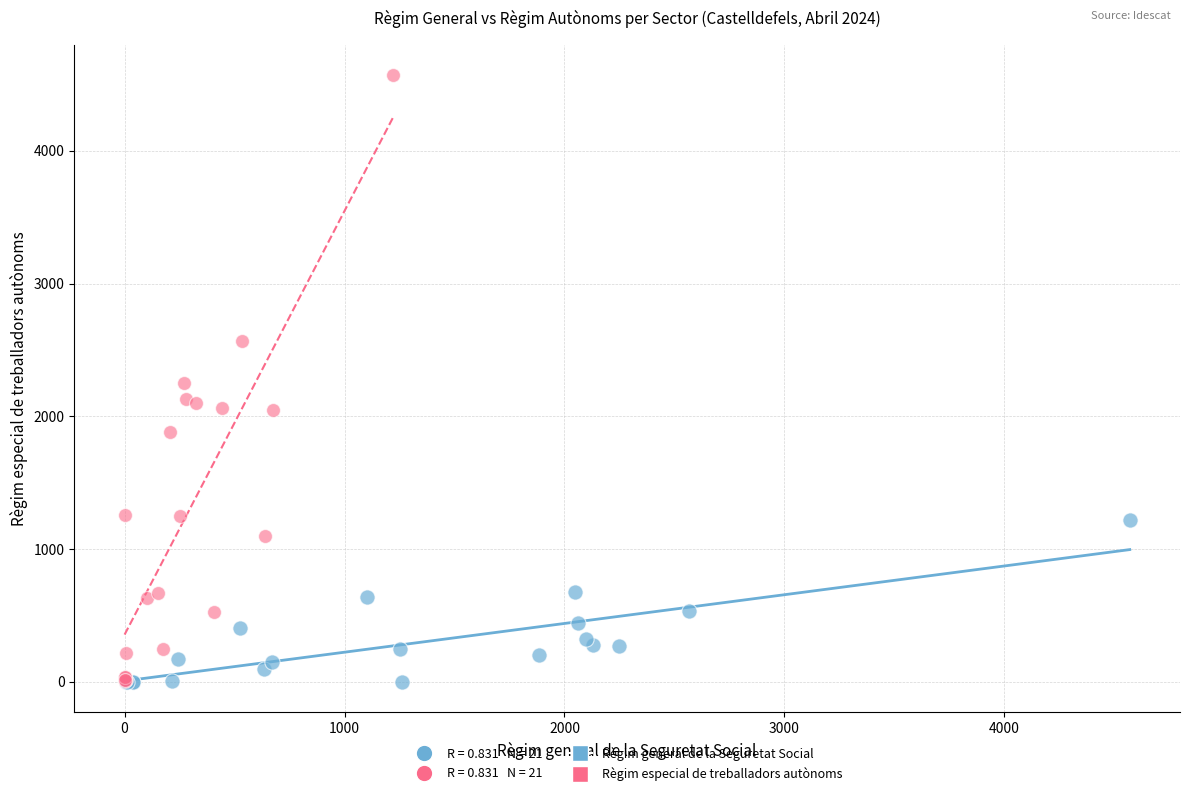

Which series has the widest spread of Y values?

Règim especial de treballadors autònoms